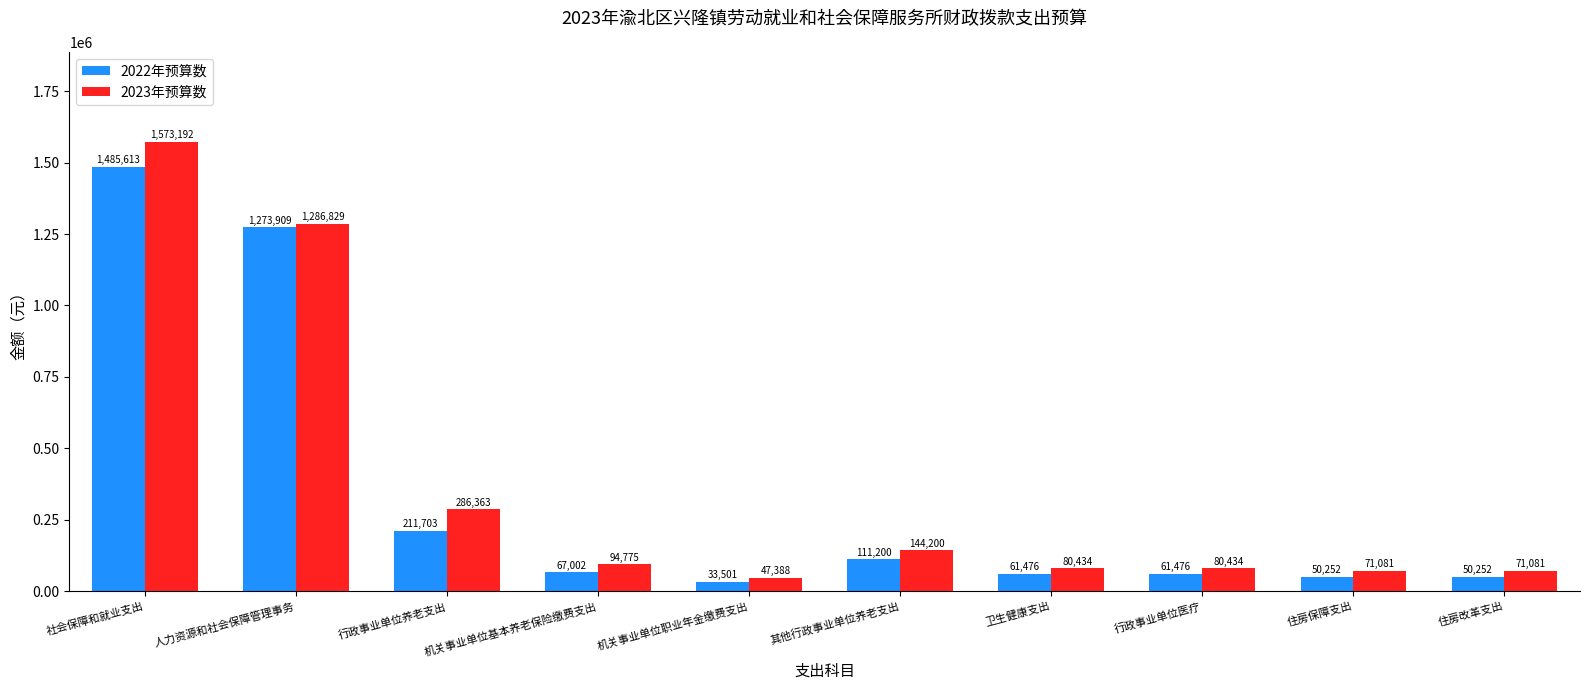

The 2022年预算数 series shows 394434.4 at 人力资源和社会保障管理事务. True or false?

False